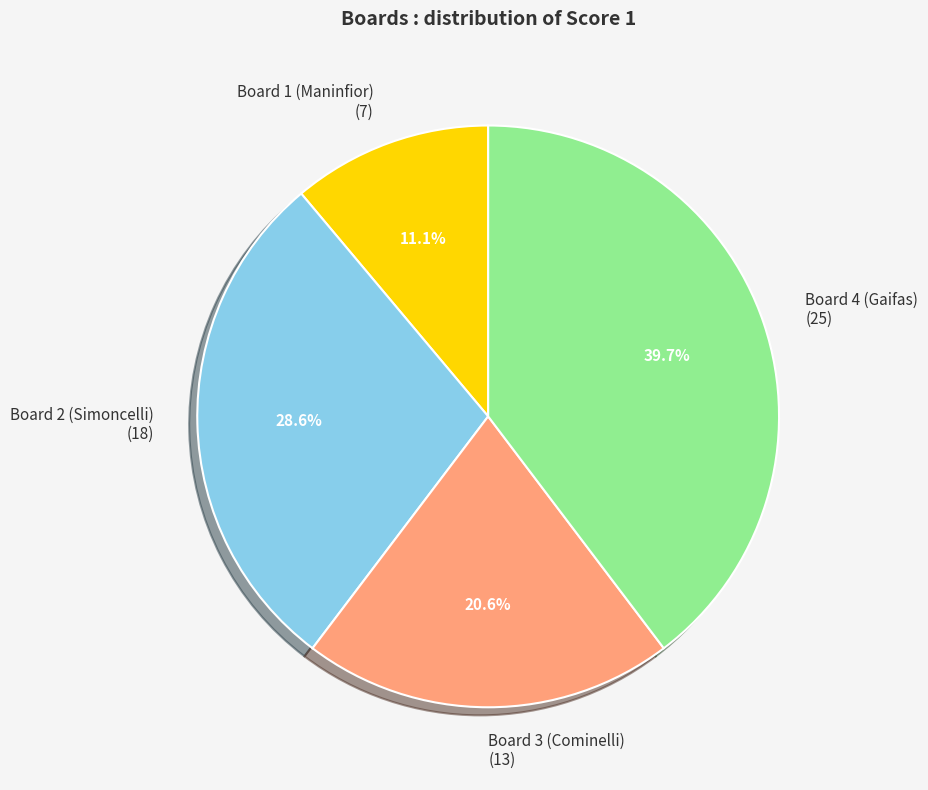

What is the ratio of the value at Board 4 (Gaifas) to the value at Board 3 (Cominelli)?

1.9